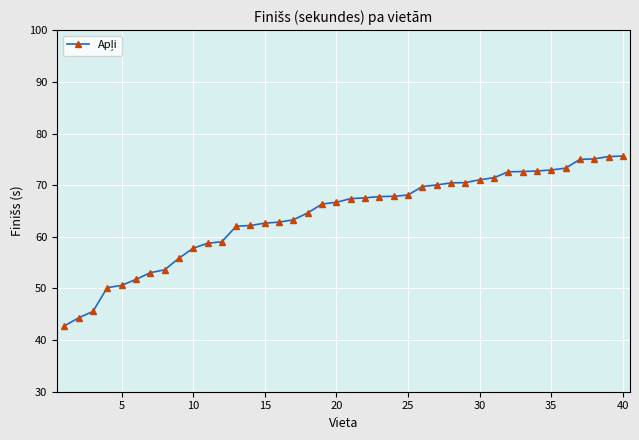

What is the difference between the second highest and minimum values?

32.8